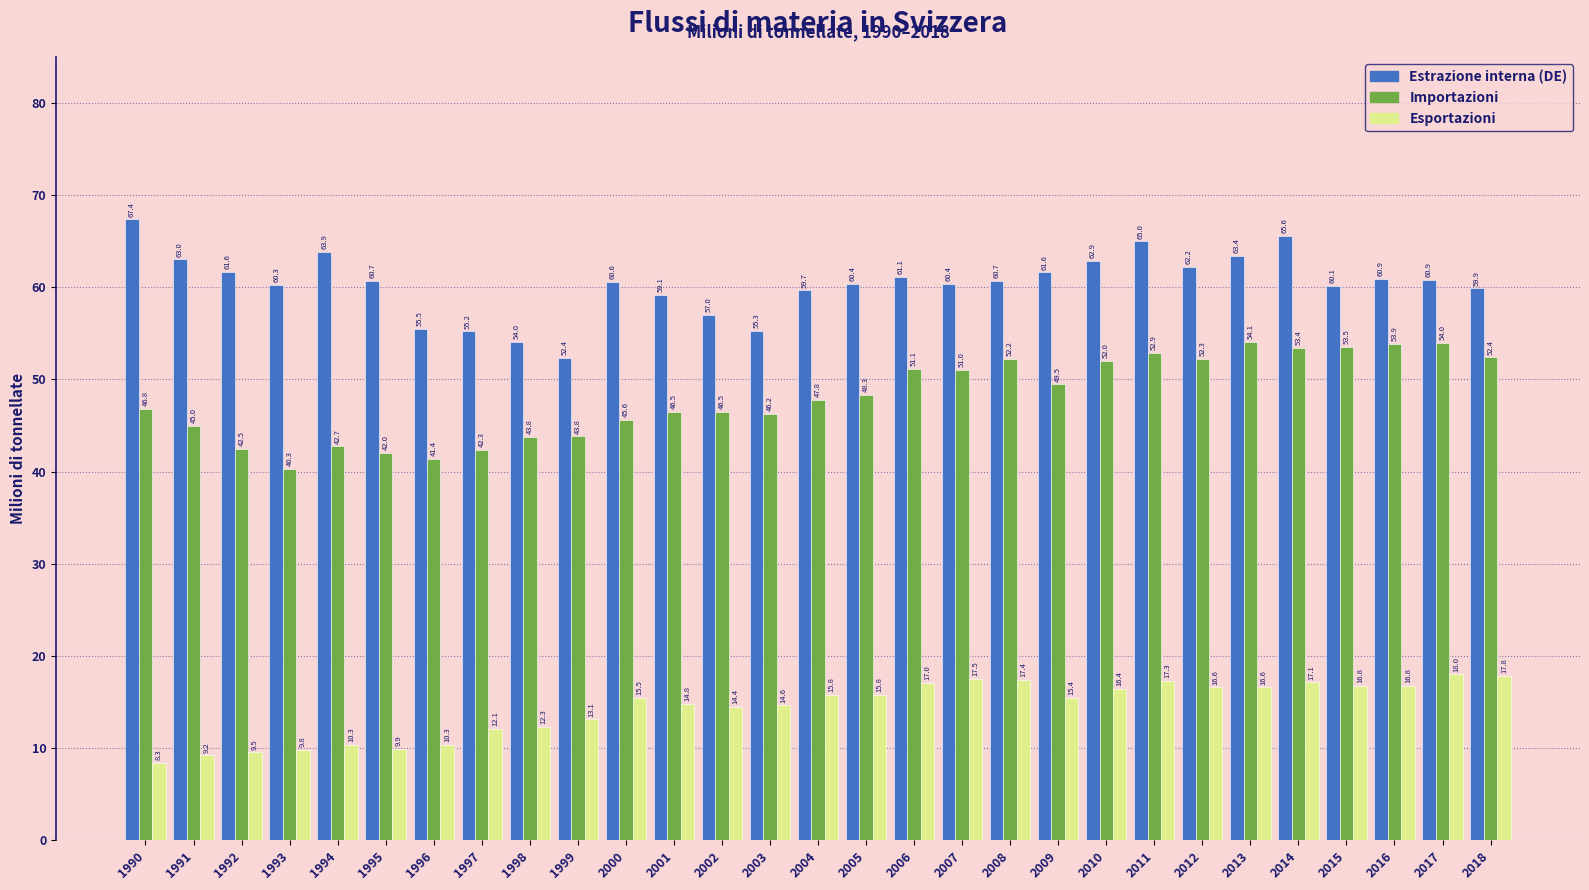

At which label does Esportazioni reach its peak?

2017